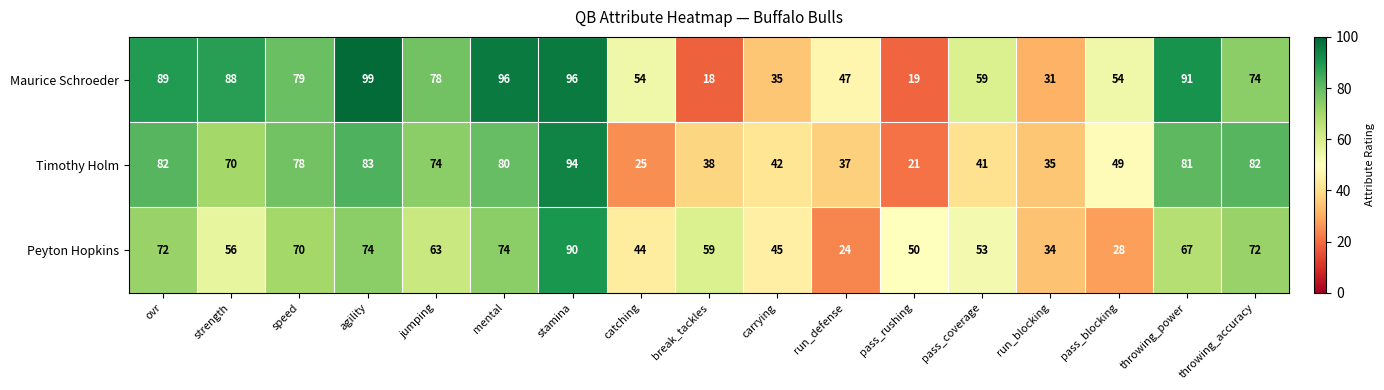

Which series has the largest total across all categories?

Maurice Schroeder